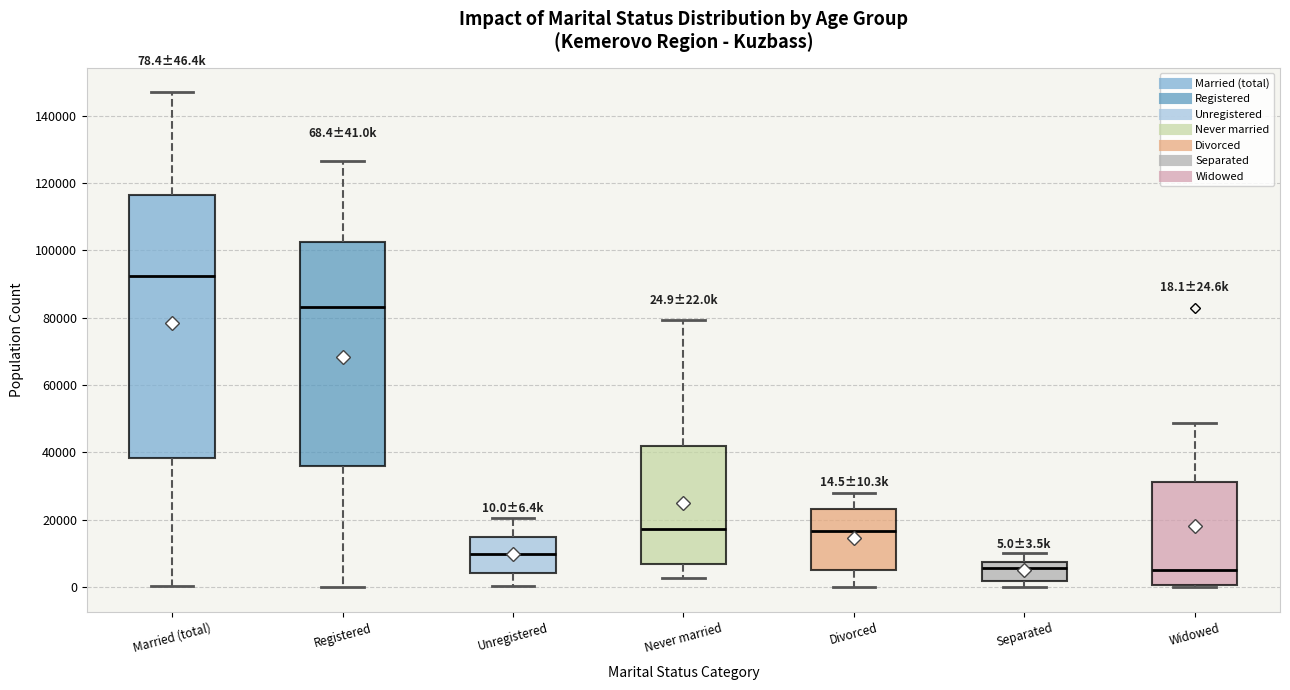

Which box is the tallest, from its lower edge to its upper edge?

Married (total)